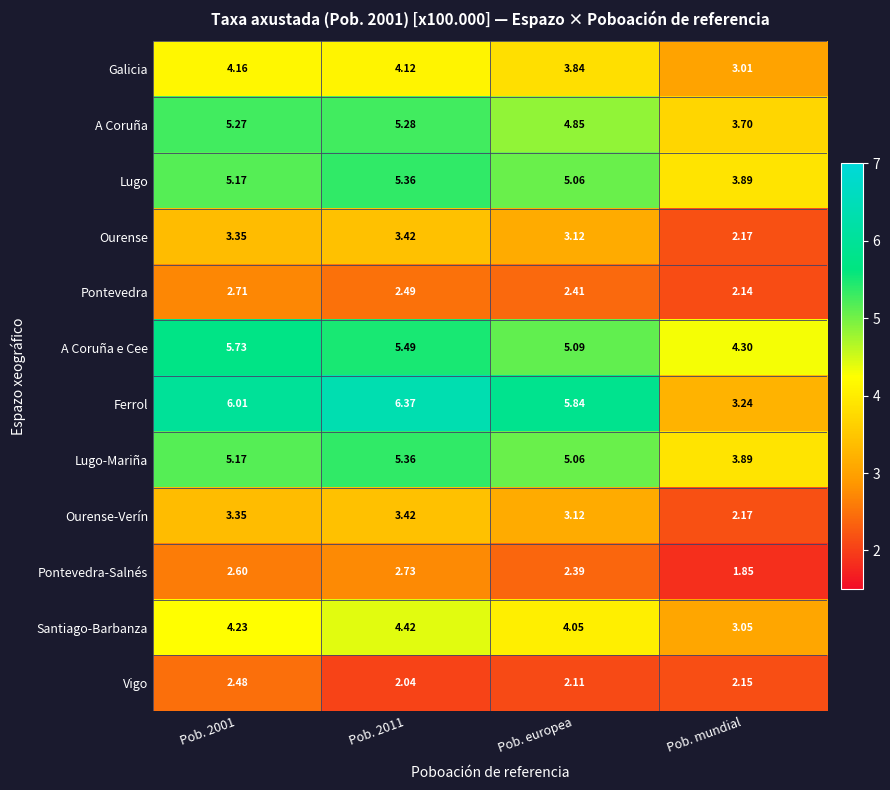

Which category has the highest value across all series?

Pob. 2011